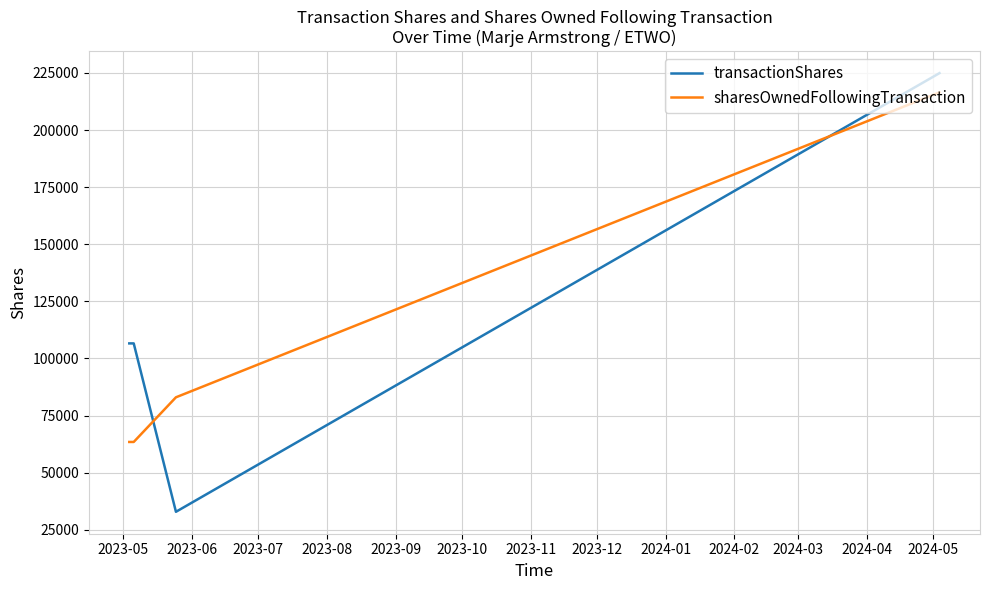

What is the difference between the maximum and minimum values in the sharesOwnedFollowingTransaction series?

153080